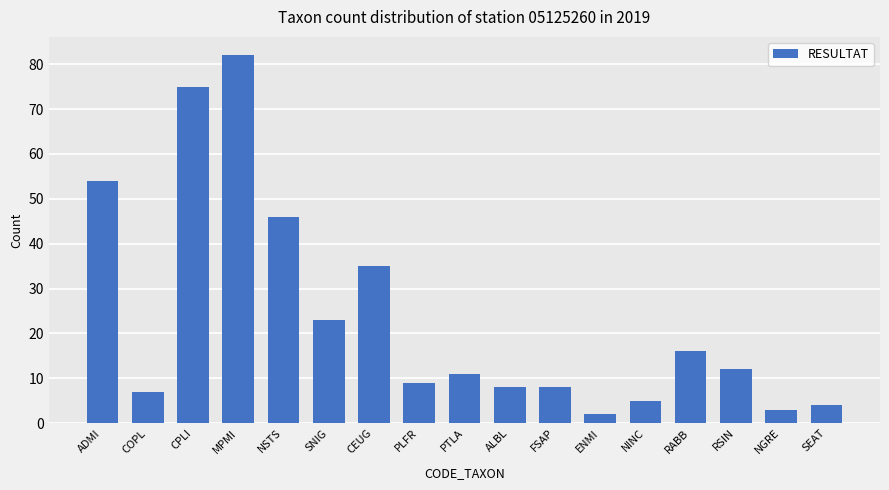

At which label is the value closest to 42?

NSTS